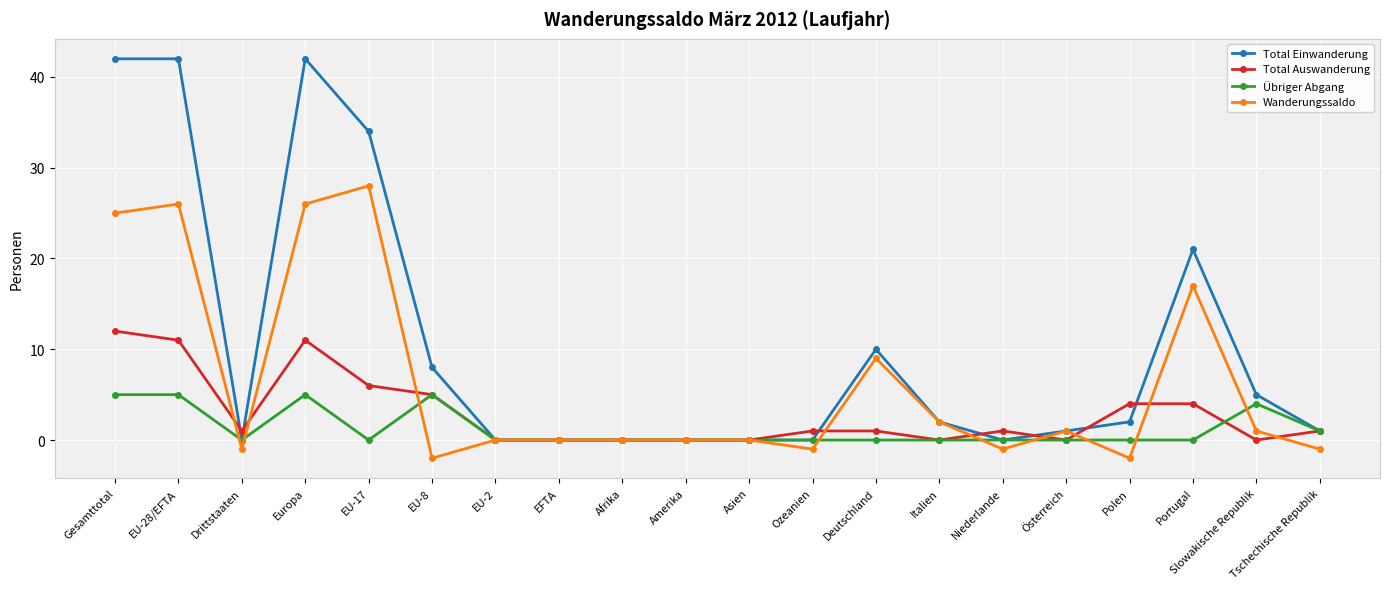

Where do Total Einwanderung and Total Auswanderung first cross each other?

EU-28/EFTA and Drittstaaten